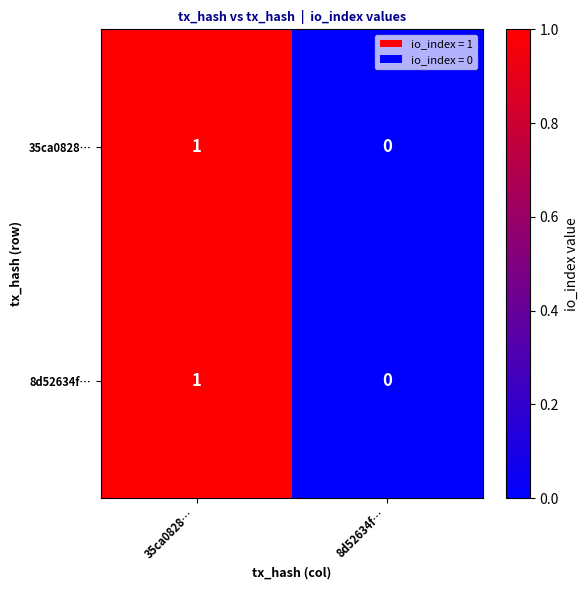

Where is 8d52634f… nearest to the value 0?

8d52634f…